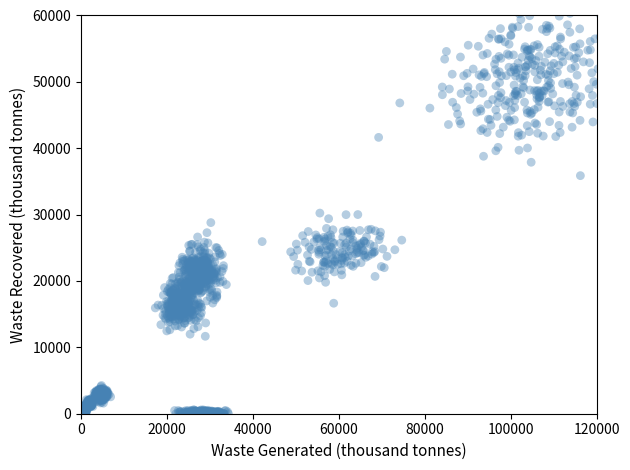

What is the range of X values (max minus min)?

74629.9